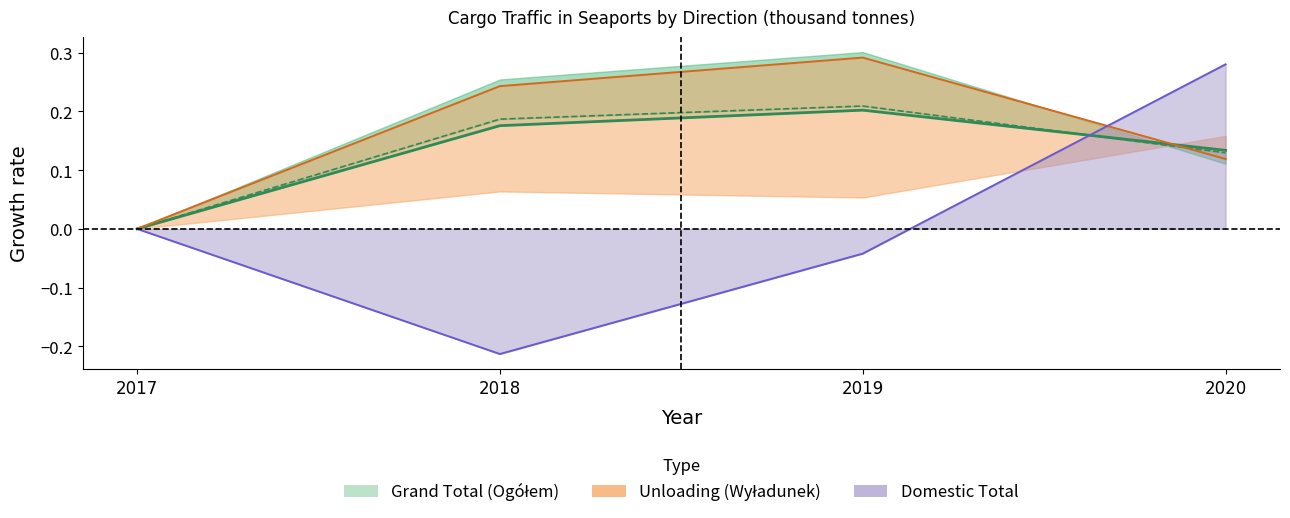

Where do Unloading (Wyładunek) and Domestic Total first cross each other?

2019 and 2020